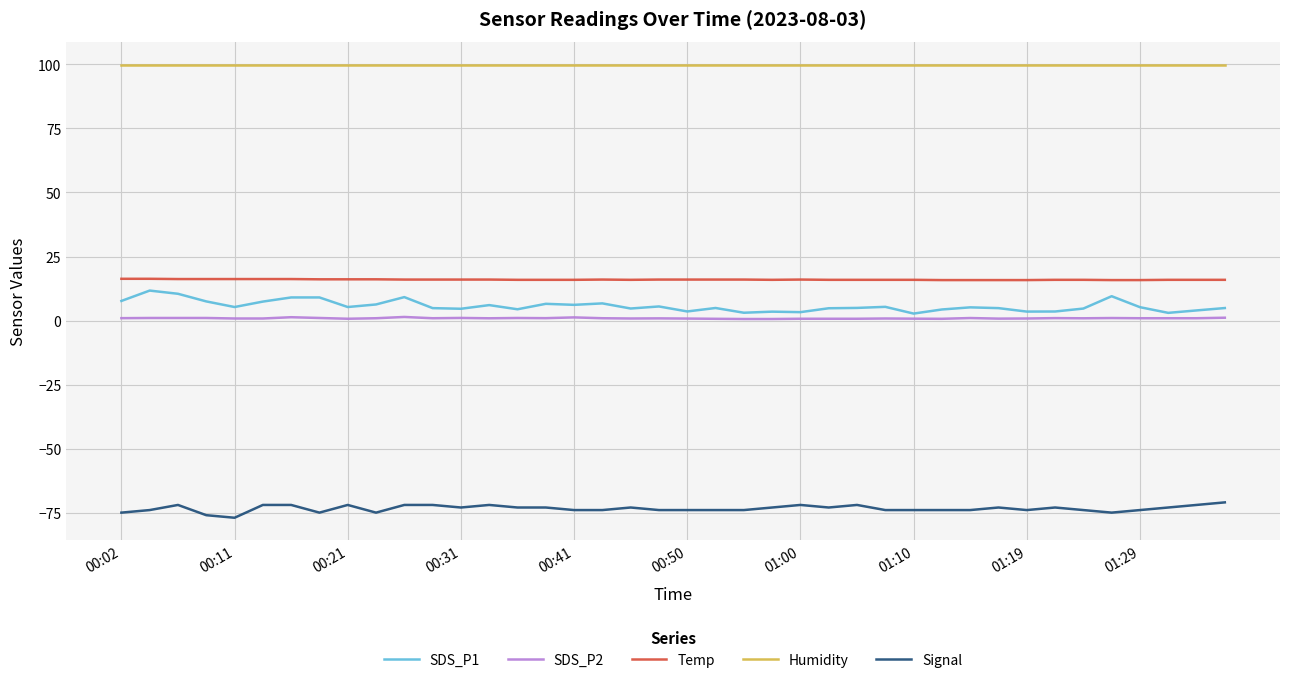

What is the greatest value displayed?

99.9